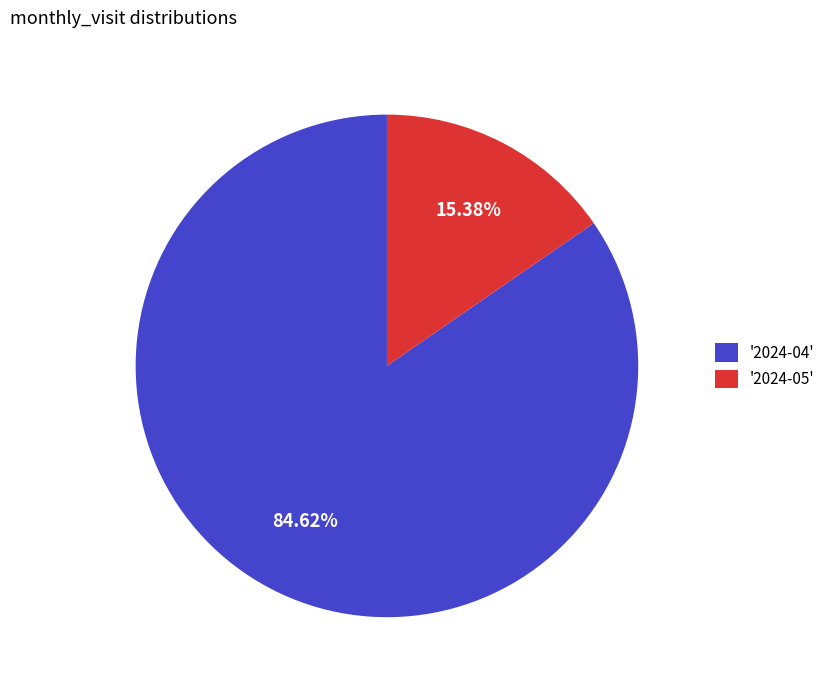

Do '2024-05' and '2024-04' together represent more than half of the pie?

Yes